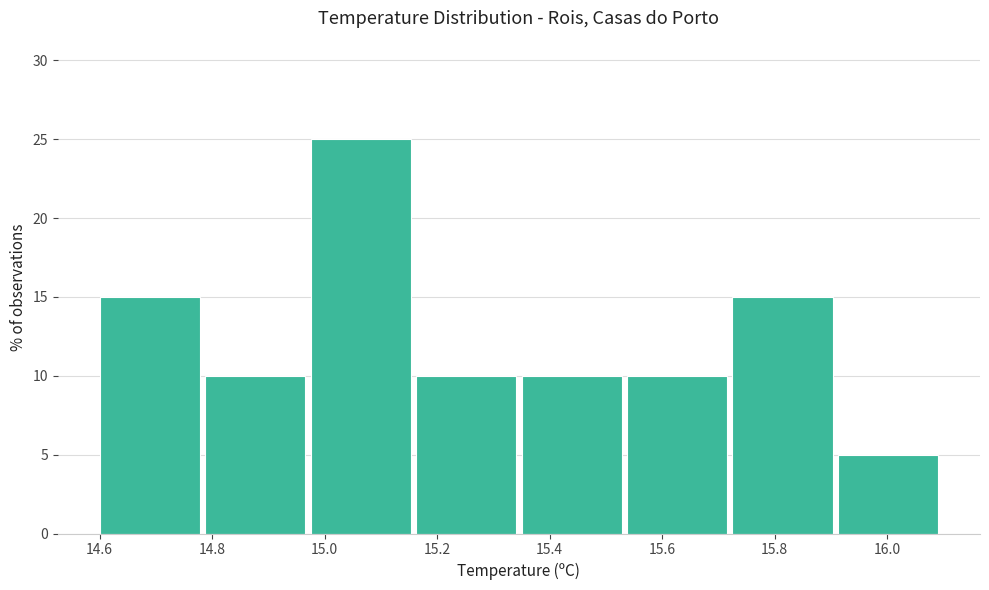

How tall is the bar that spans 14.60 to 14.78 on the x-axis? Neither the bar edges nor the heights are printed on the chart, so give them approximately, as read against the axes.

15